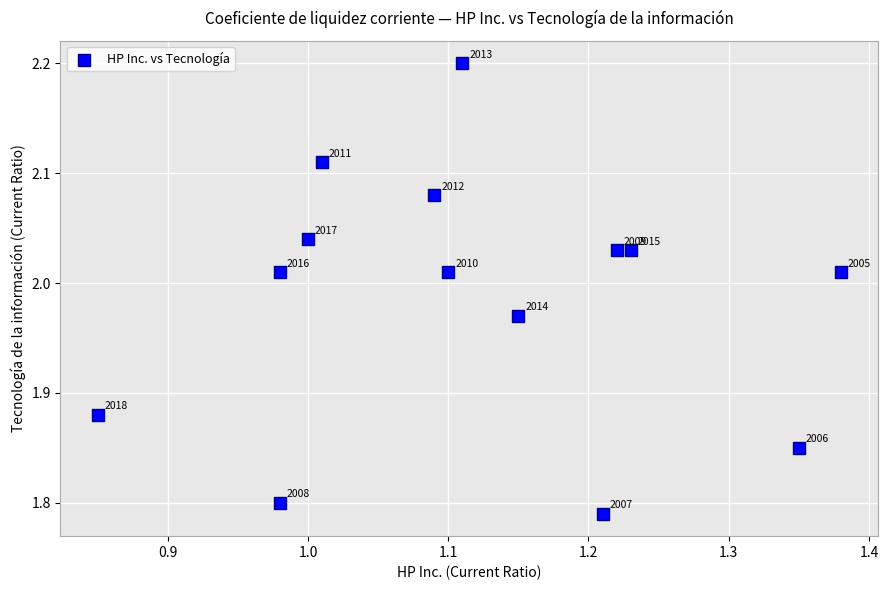

What is the range of Y values (max minus min)?

0.4